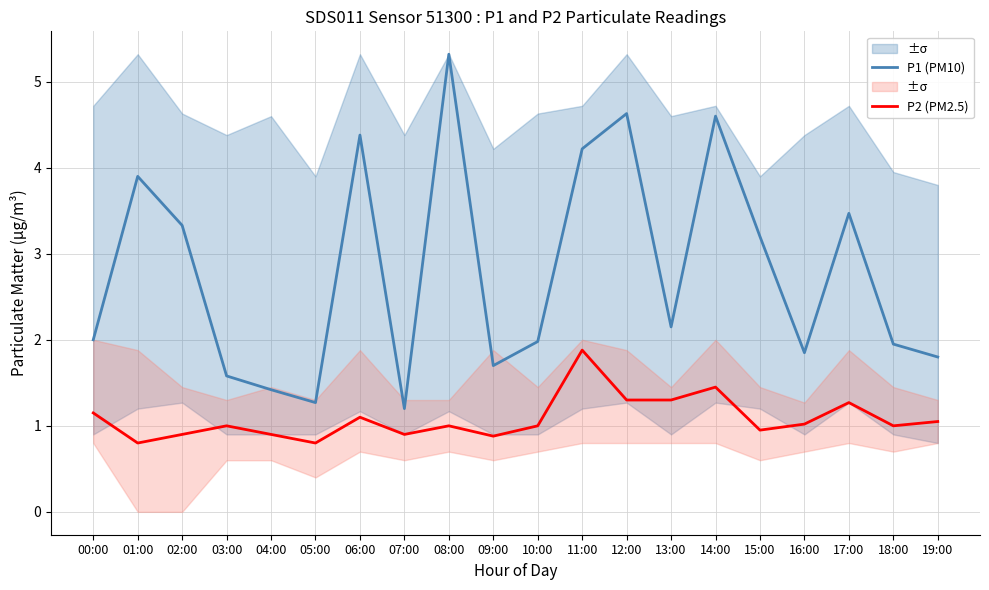

Which has a higher value, 02:00 or 07:00?

02:00